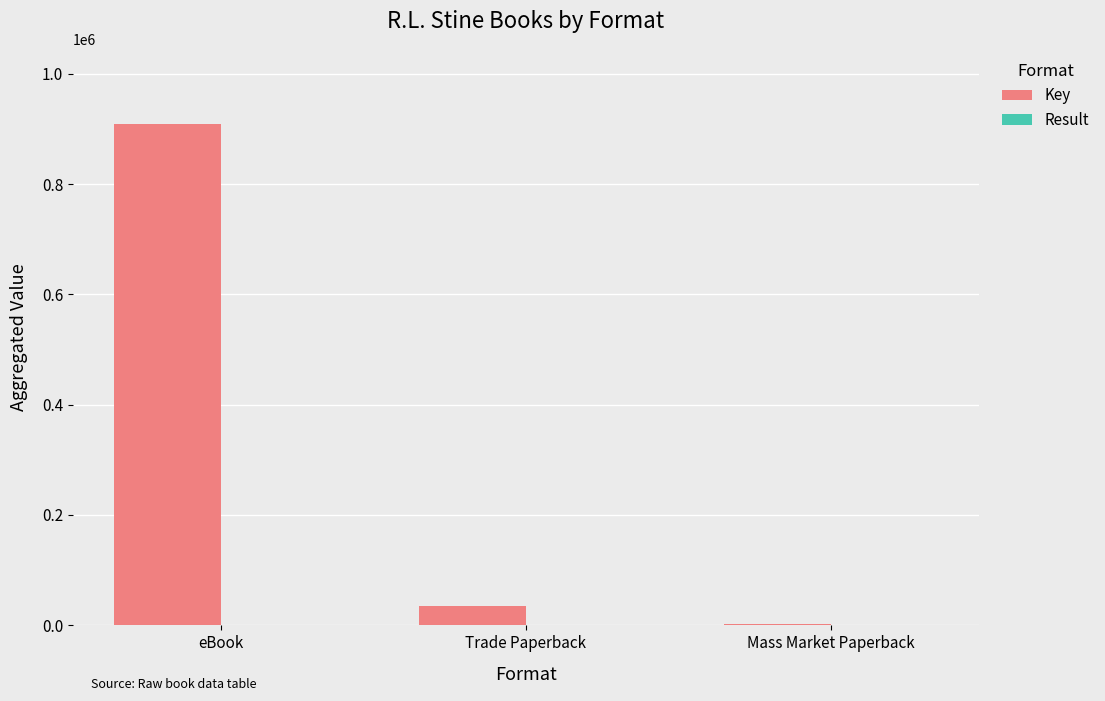

What is the sum of all Key values?

946193